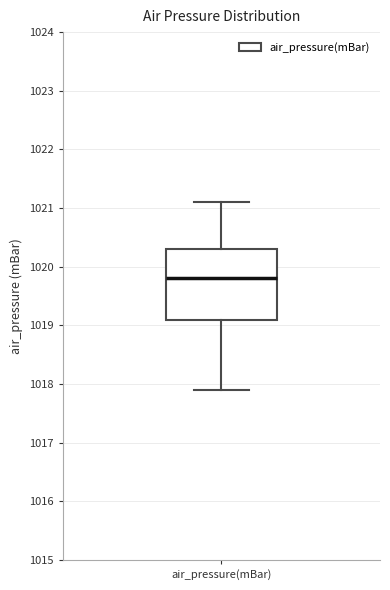

Where is the upper edge of the box for air_pressure(mBar) on the y-axis? The values are not printed on the chart, so give them approximately, as read against the axis.

1020.3